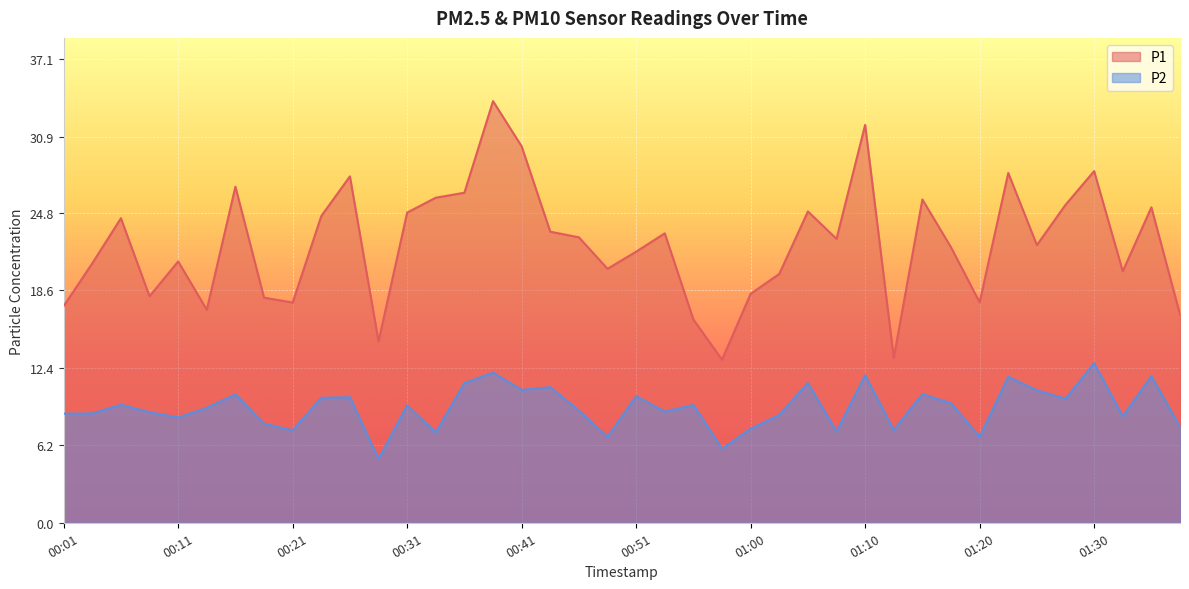

How many lines are shown in the chart?

2